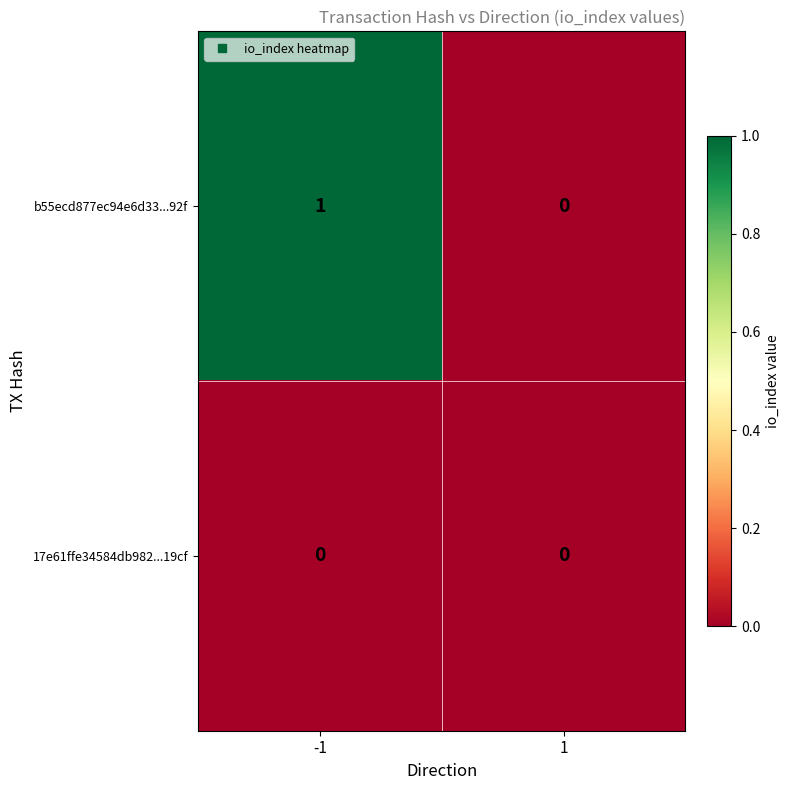

Is the value of b55ecd877ec94e6d33...92f at -1 greater than the value of 17e61ffe34584db982...19cf at -1?

Yes